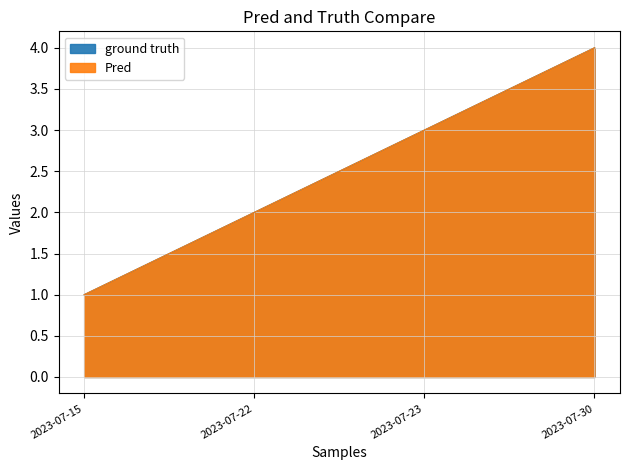

What is the minimum value shown in the chart?

1